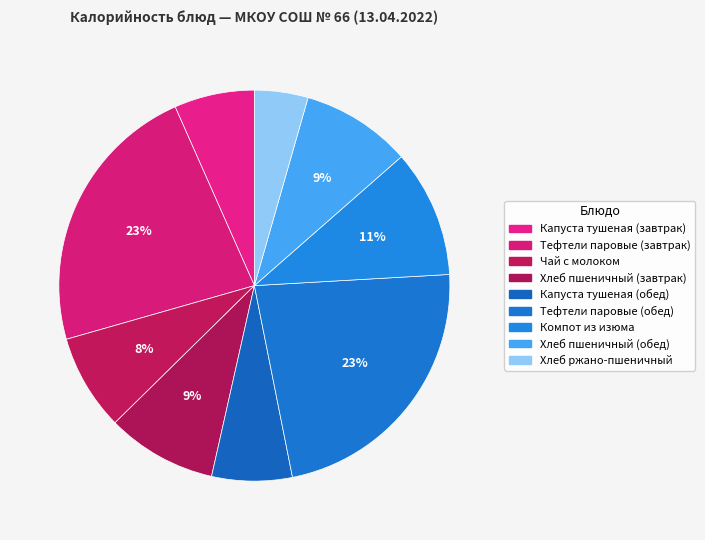

Is there a majority slice in this chart?

No